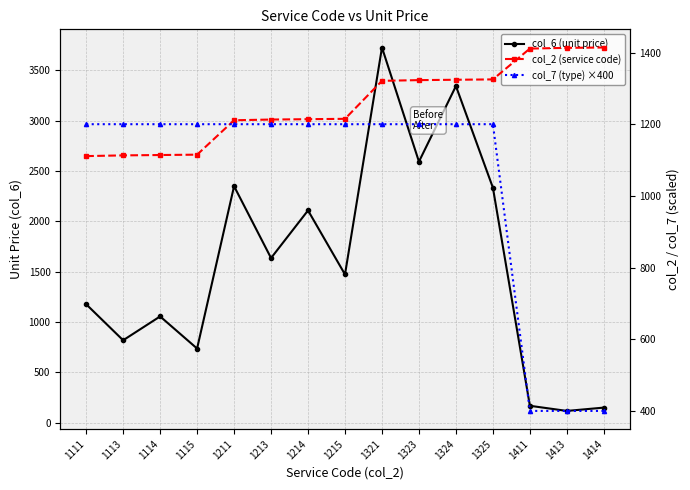

At which category does the chart reach its peak across all series?

1321